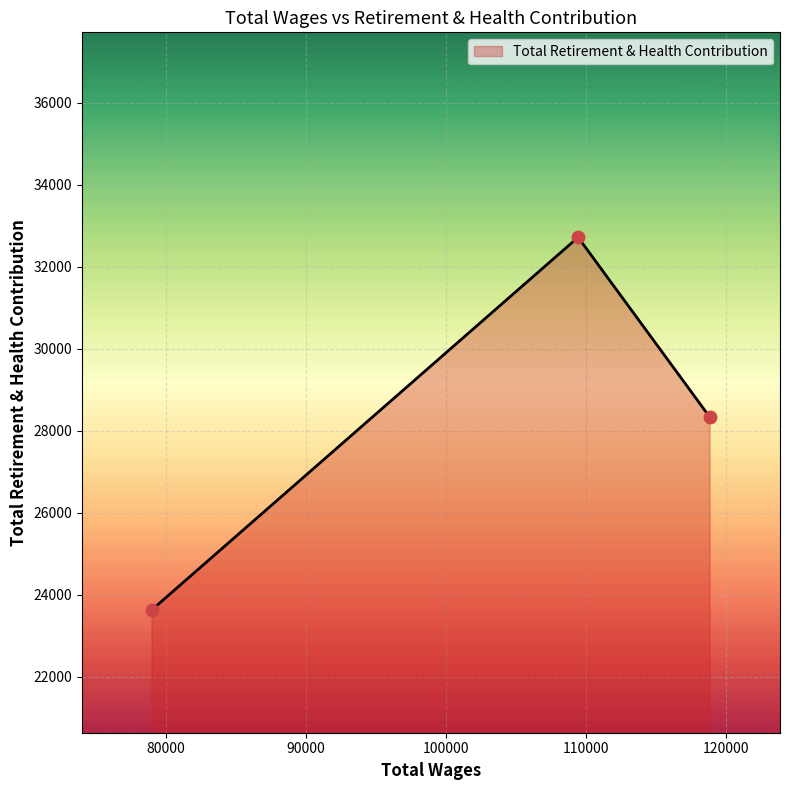

Approximately how many times larger is the value at 109441.0 compared to 118870.0?

1.2